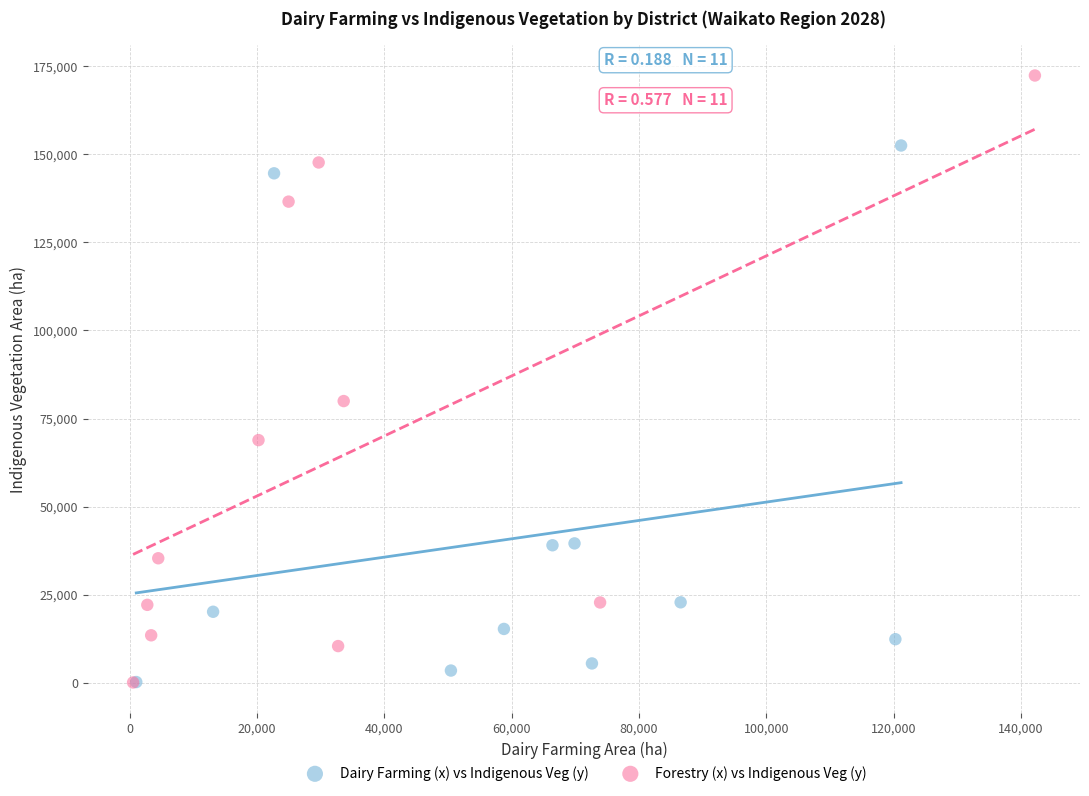

Which series has the widest spread of Y values?

Forestry (x) vs Indigenous Veg (y)